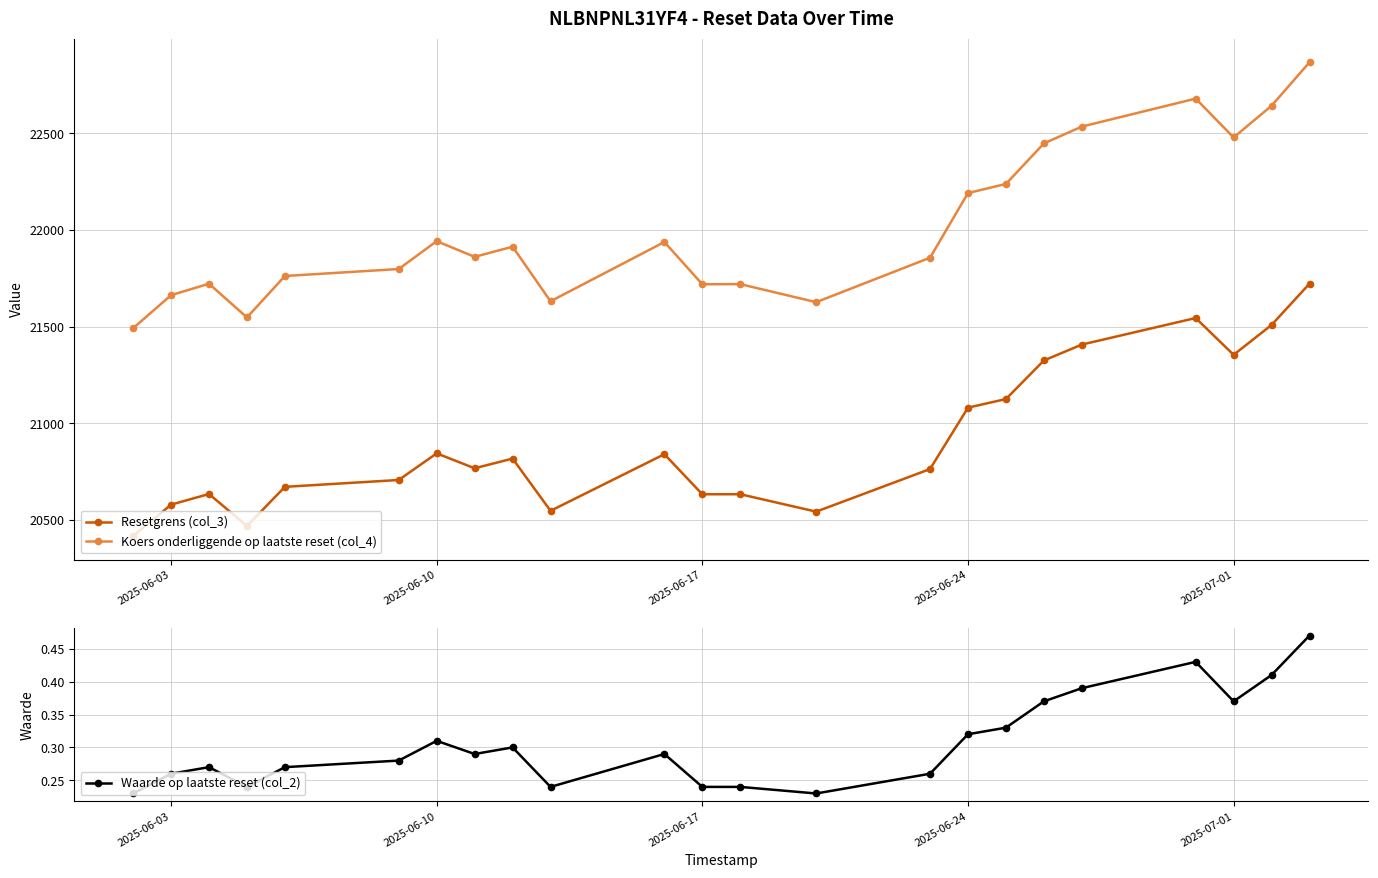

What are all the series names shown in the legend?

Resetgrens (col_3), Koers onderliggende op laatste reset (col_4), Waarde op laatste reset (col_2)